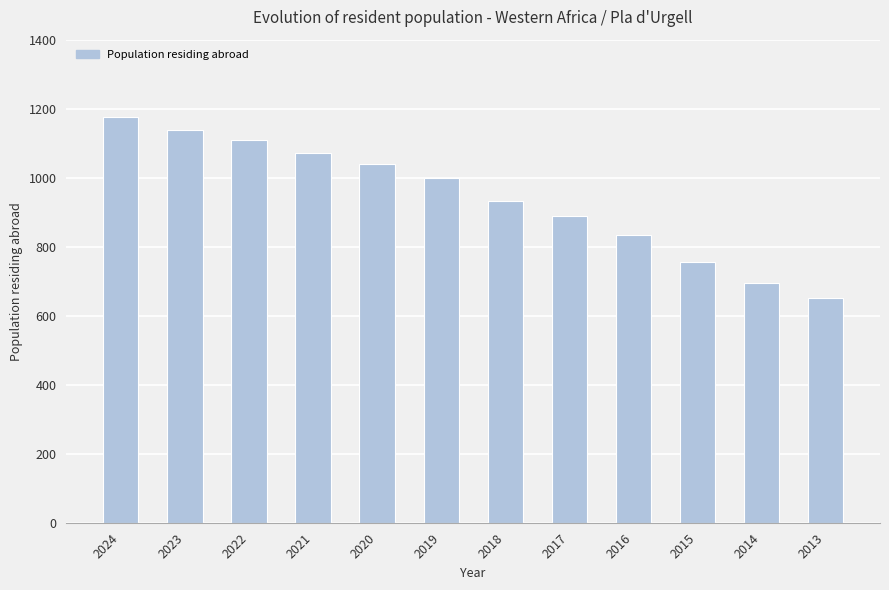

Reading right to left, transcribe all the data shown in this chart.

651	694	755	835	888	931	1000	1041	1071	1108	1139	1176